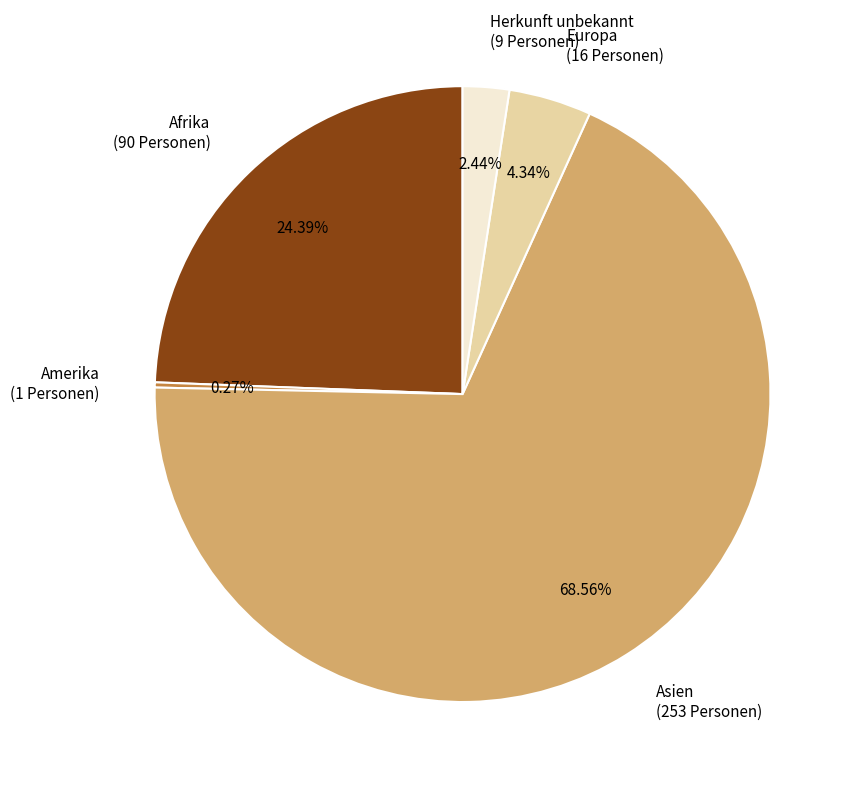

What percentage is the Afrika slice, to the nearest percent?

24%